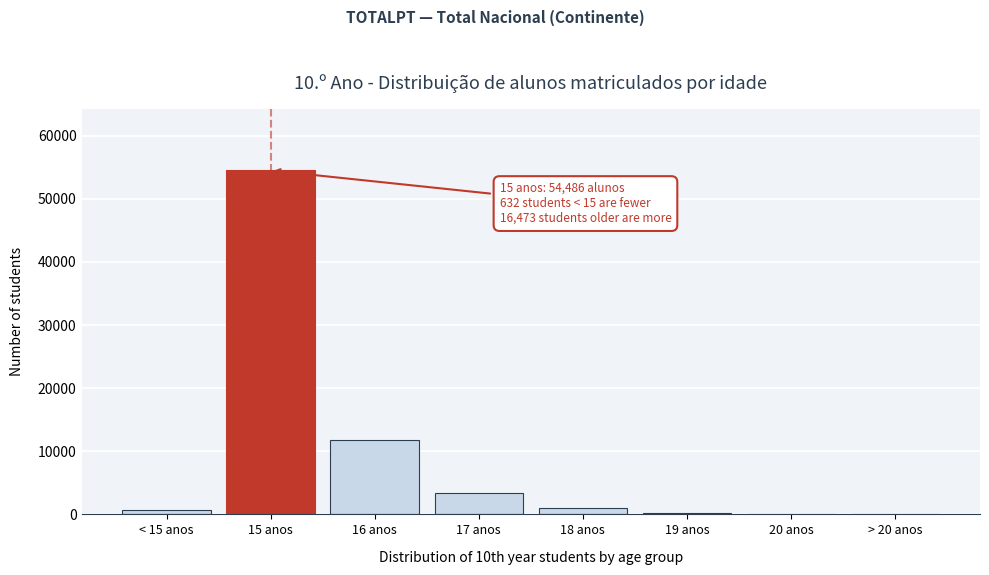

The value at 15 anos is 54486. True or false?

True